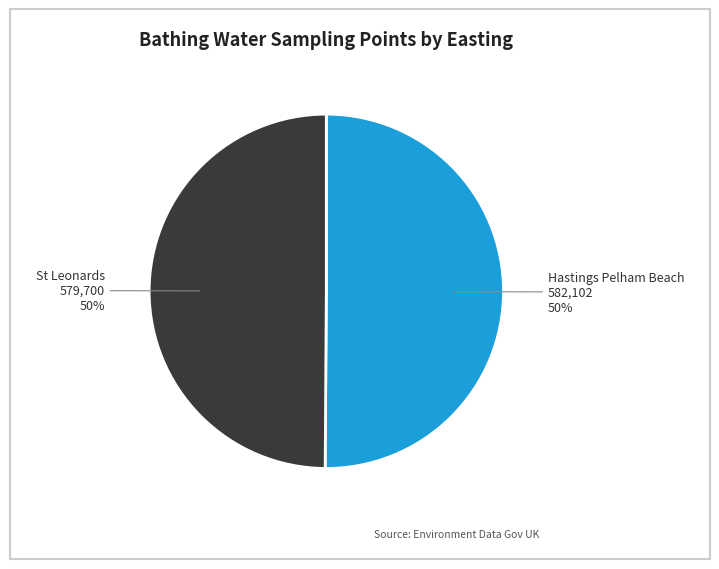

To the nearest percent, what is the average slice percentage?

50%